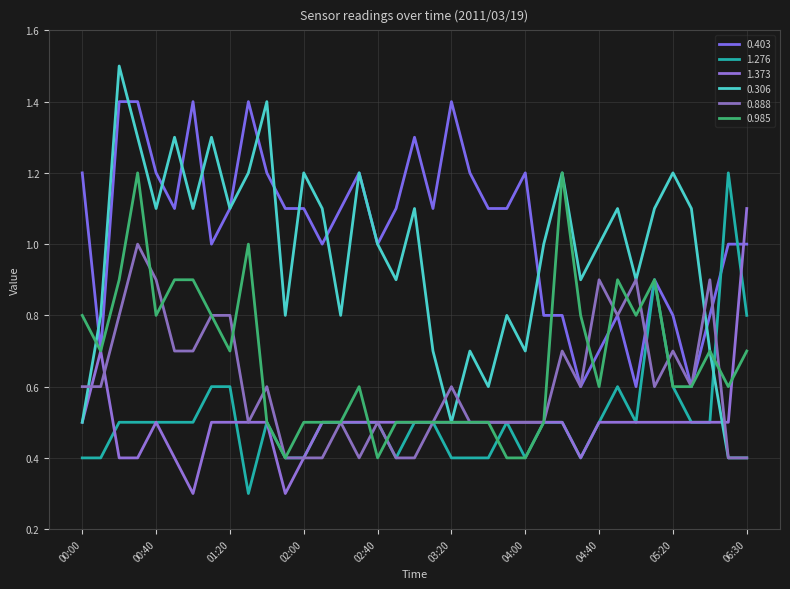

How many lines are shown in the chart?

6